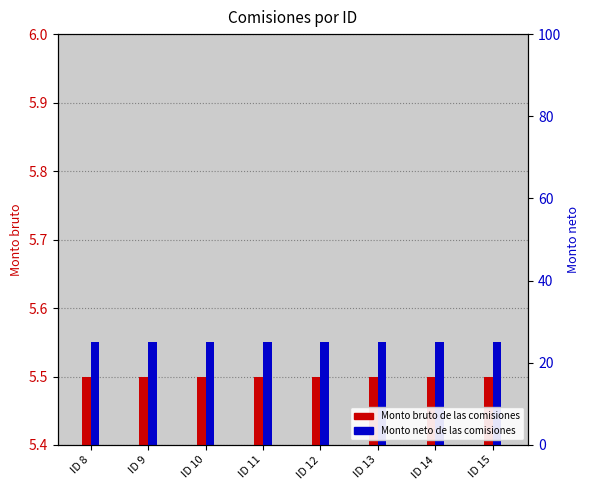

What is the value of the Monto bruto de las comisiones bar at the 3rd from the left?

5.5